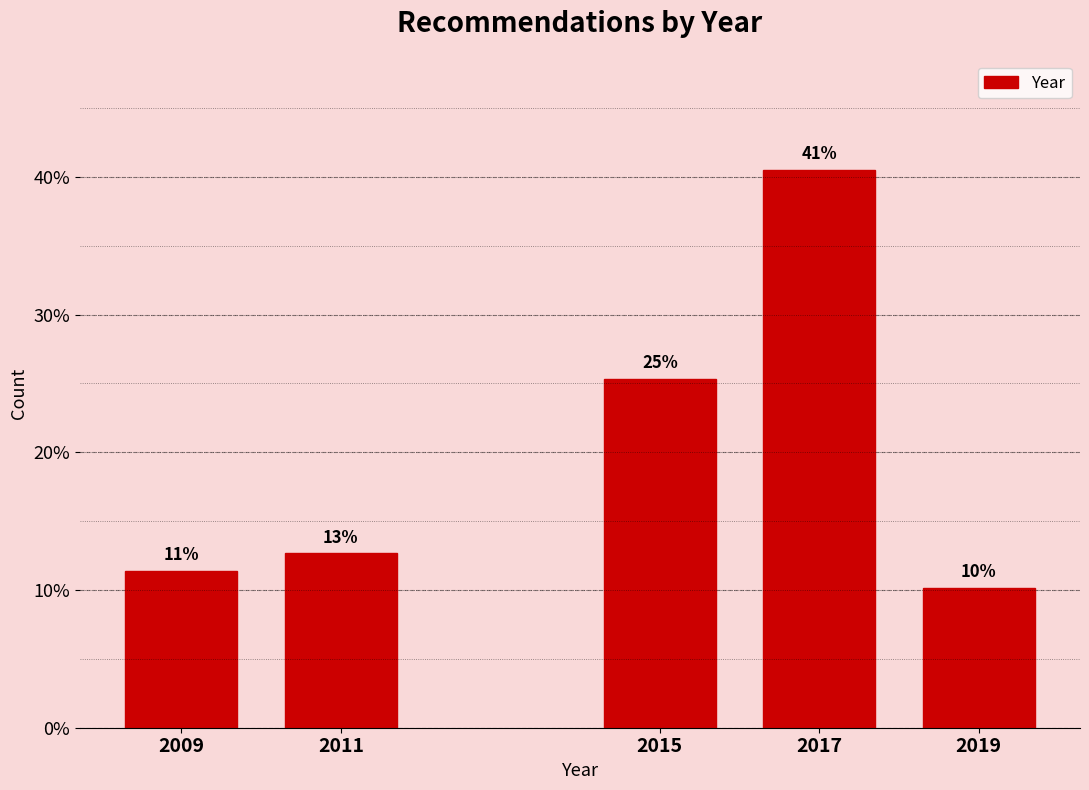

Are the bars horizontal?

No